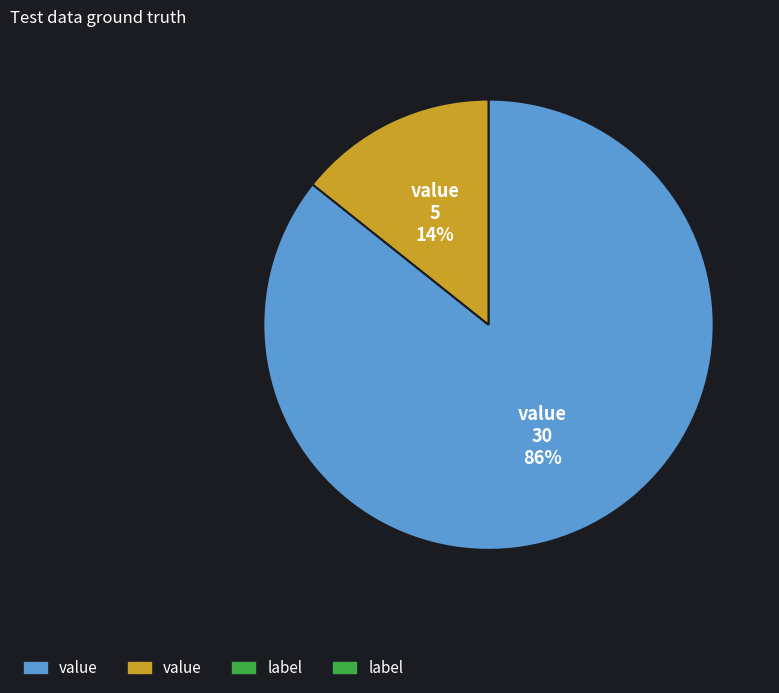

How many segments does this pie chart have?

2